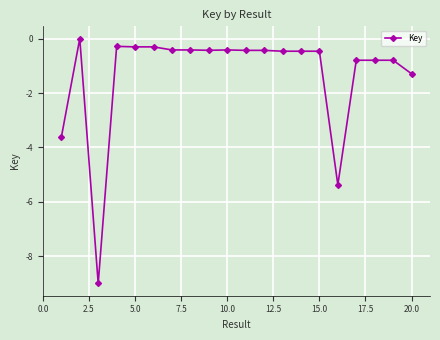

What is the value of the 7th point from the left?

-0.4